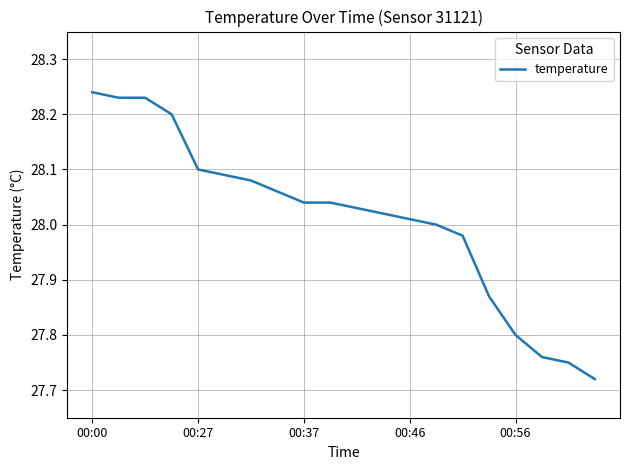

What is the difference between the maximum and minimum values?

0.5